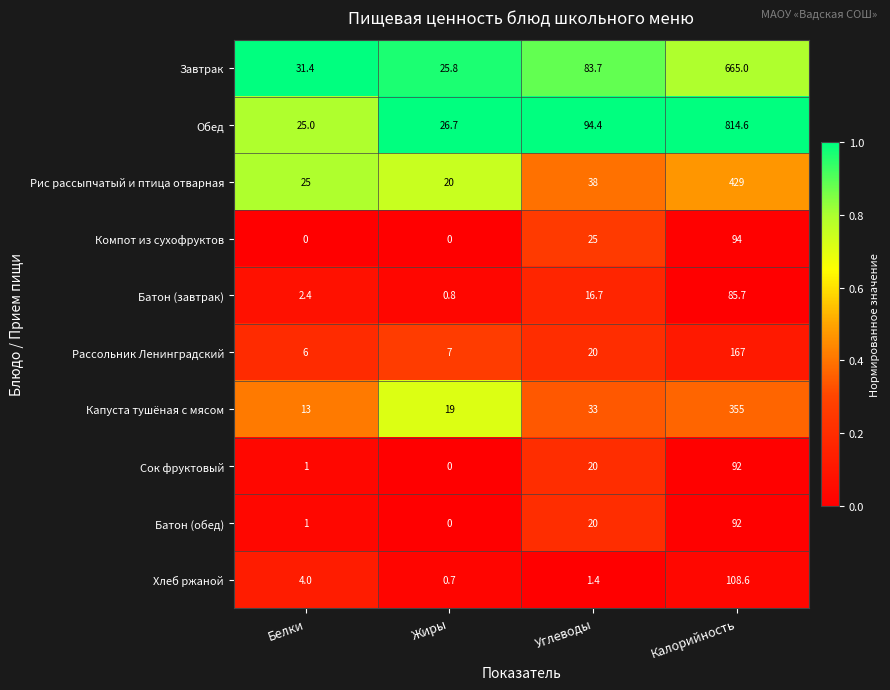

How many categories are shown in the chart?

4